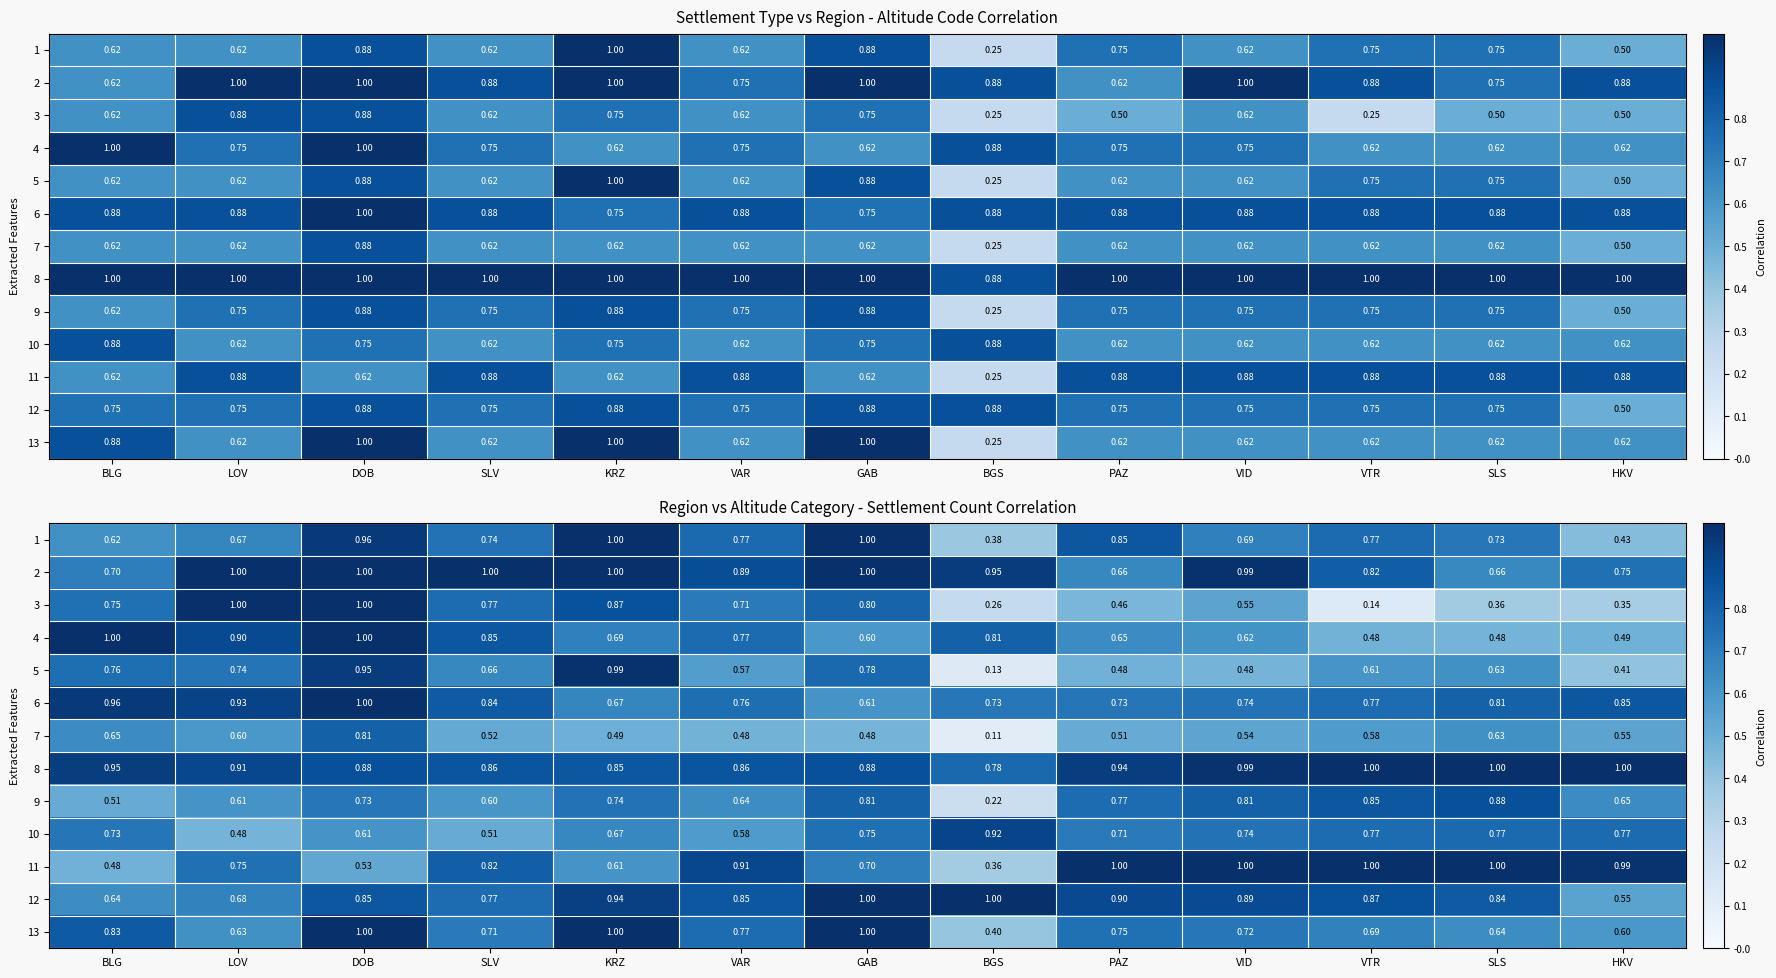

Is the value of 10 at SLV greater than the value of 9 at PAZ?

No